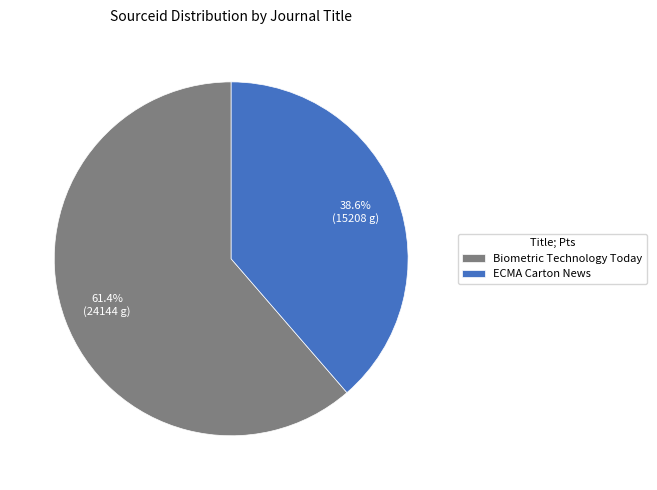

What is the total percentage of Biometric Technology Today and ECMA Carton News?

100.0%